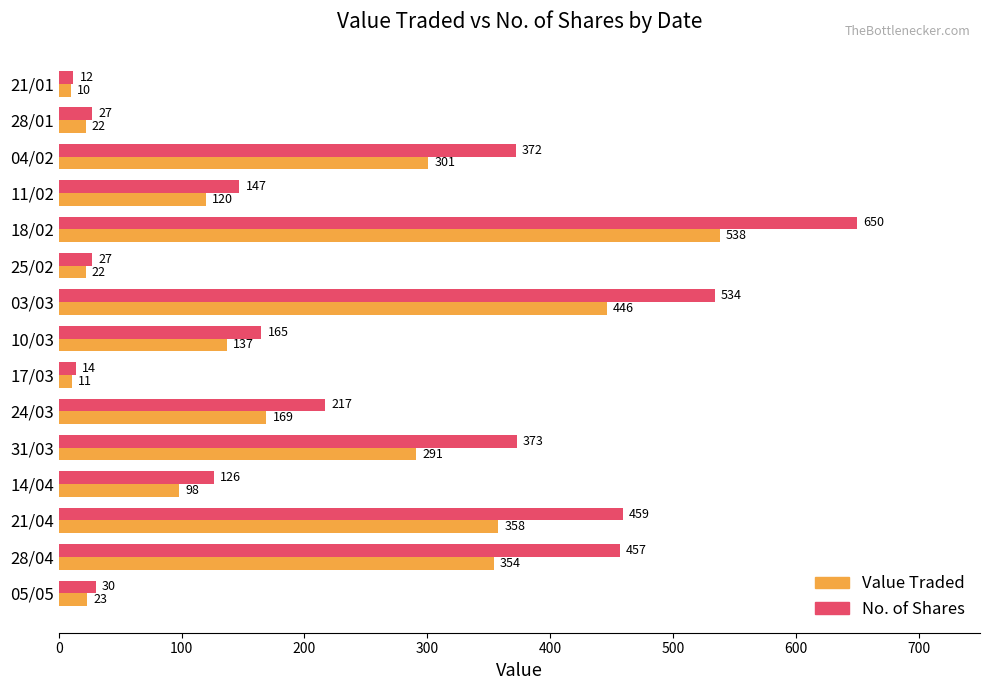

What is the total value across all series at 31/03?

664